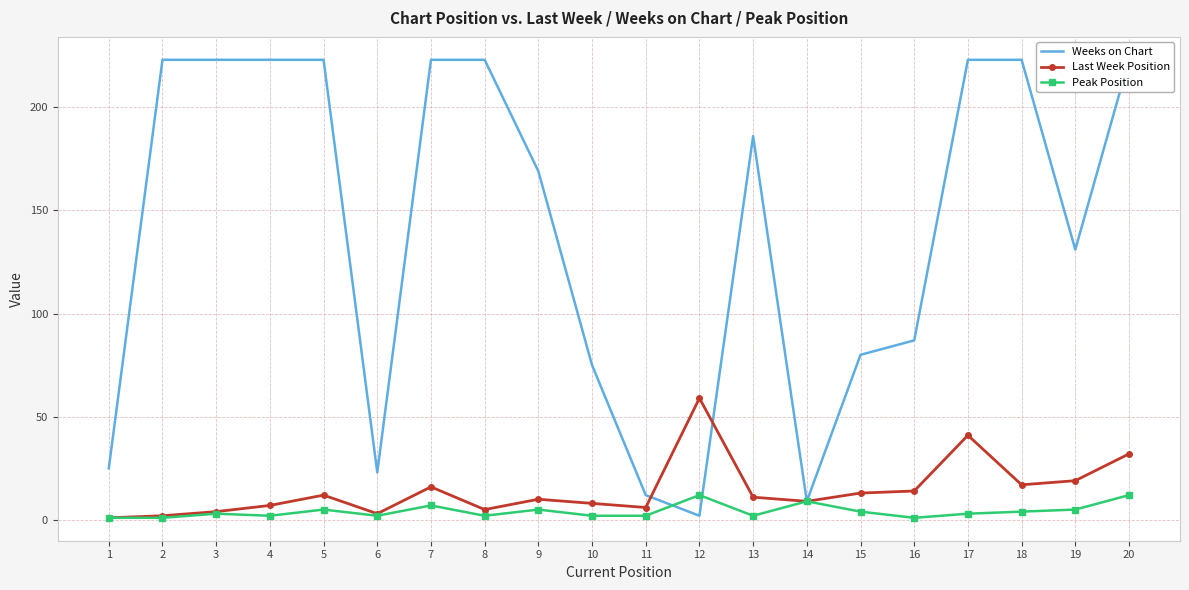

At which category does Peak Position reach its first local peak?

3